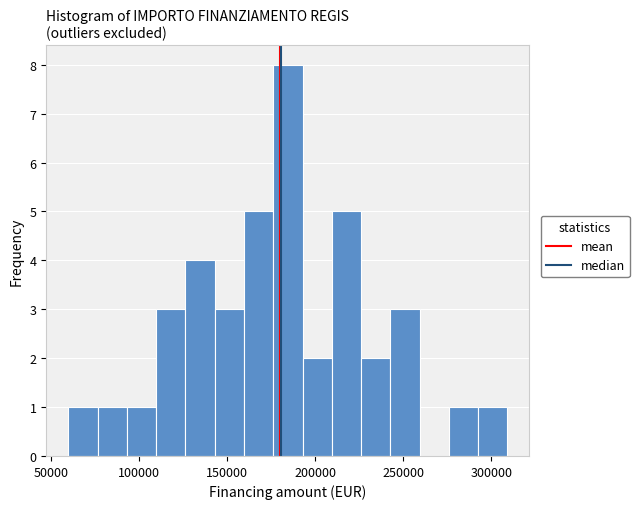

Around what value on the x-axis is the tallest bar? Give the approximate position of its centre, as read against the axis.

185000